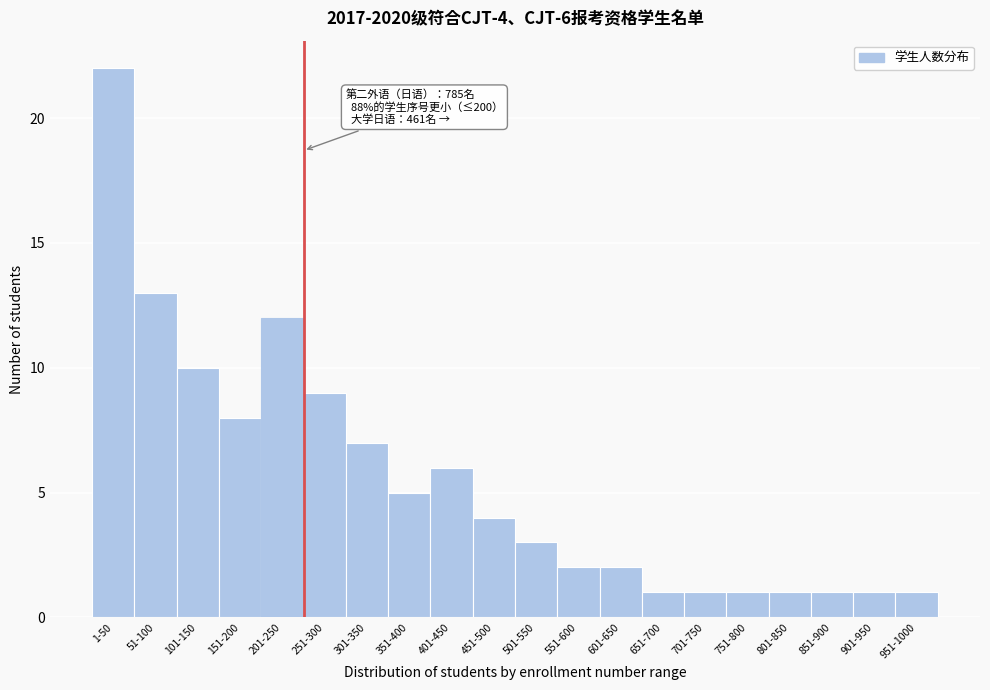

Reading left to right, transcribe all the data shown in this chart.

1-50=22	51-100=13	101-150=10	151-200=8	201-250=12	251-300=9	301-350=7	351-400=5	401-450=6	451-500=4	501-550=3	551-600=2	601-650=2	651-700=1	701-750=1	751-800=1	801-850=1	851-900=1	901-950=1	951-1000=1